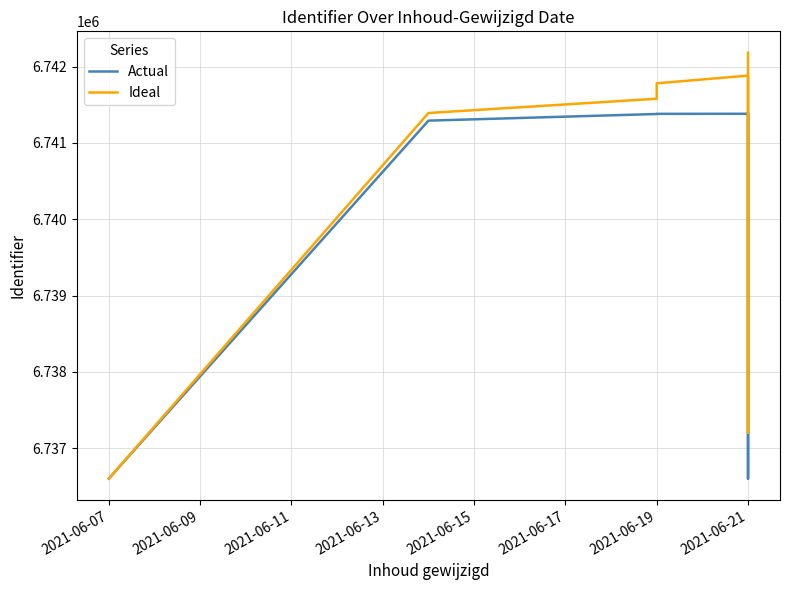

What is the label of the 1st point from the left?

2021-06-07